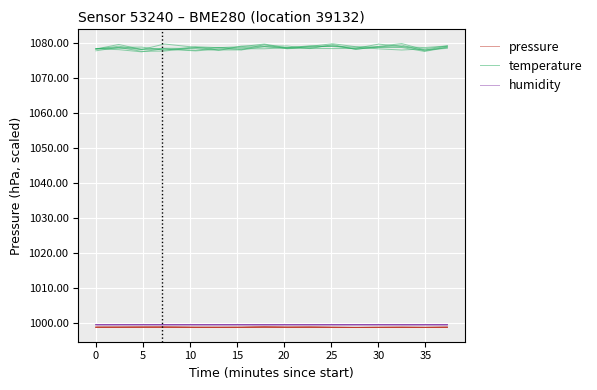

The pressure series shows 998.9 at 5. True or false?

True